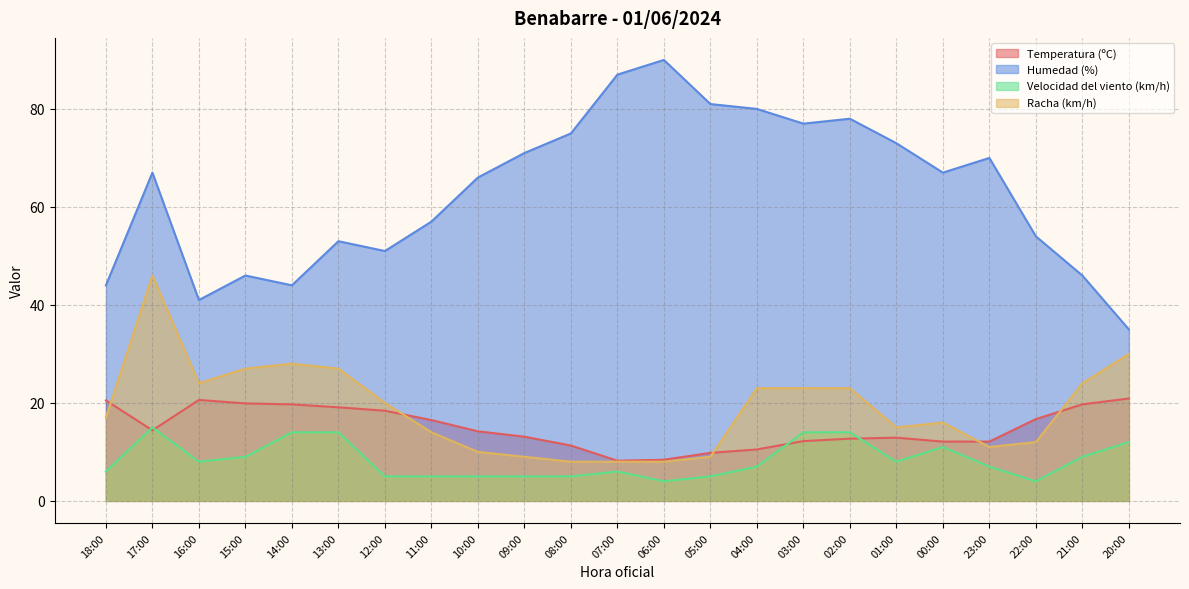

What is the difference between the highest and lowest values at 17:00?

52.6